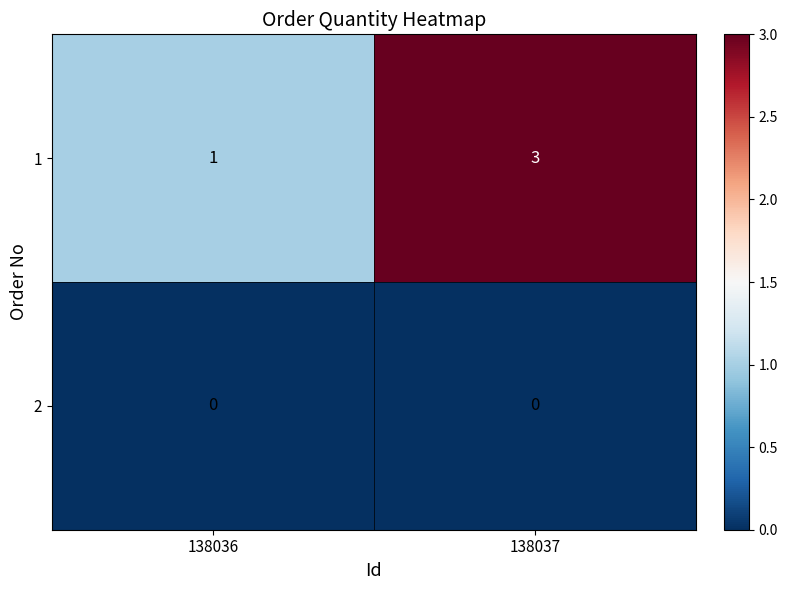

Which category has the highest value across all series?

138037